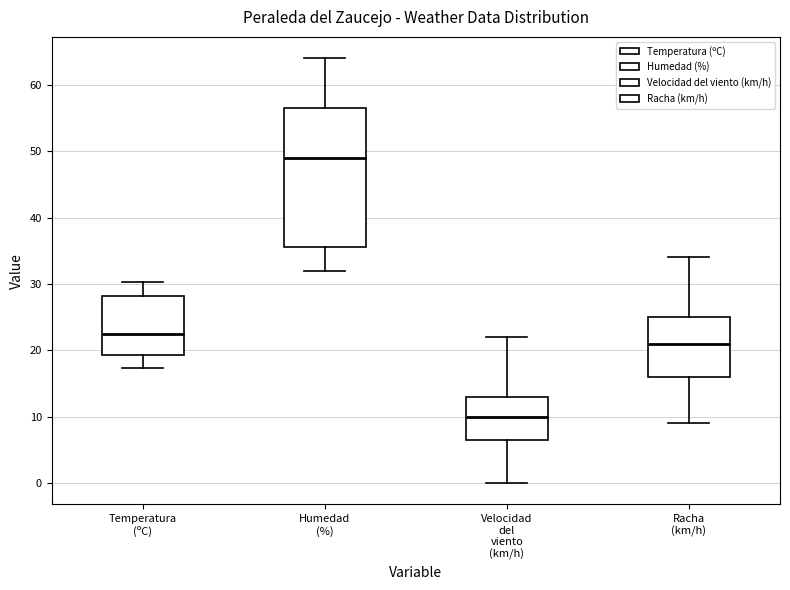

Reading left to right, read every box against the y-axis: the position of its median line, the range the box covers, and the ends of its whiskers. The values are not printed on the chart, so give them approximately, as read against the axis.

Temperatura (ºC): median 22, box 19 to 28, whiskers 17 to 30
Humedad (%): median 49, box 36 to 57, whiskers 32 to 64
Velocidad del viento (km/h): median 10, box 7 to 13, whiskers 0 to 22
Racha (km/h): median 21, box 16 to 25, whiskers 9 to 34